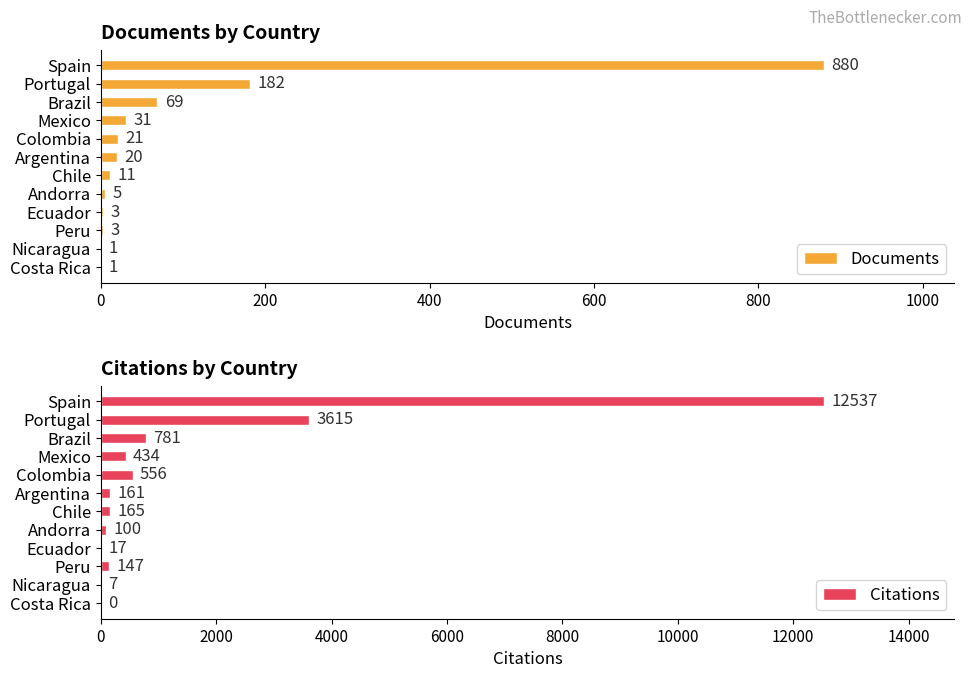

What is the average value of the Documents series?

102